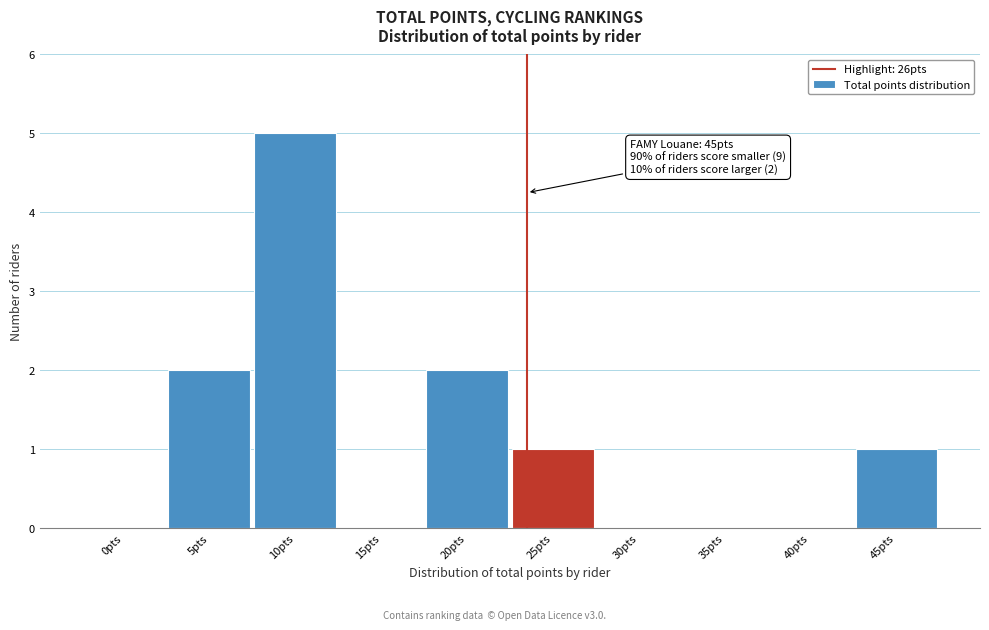

Reading left to right, transcribe all the data shown in this chart.

0pts=0	5pts=2	10pts=5	15pts=0	20pts=2	25pts=1	30pts=0	35pts=0	40pts=0	45pts=1